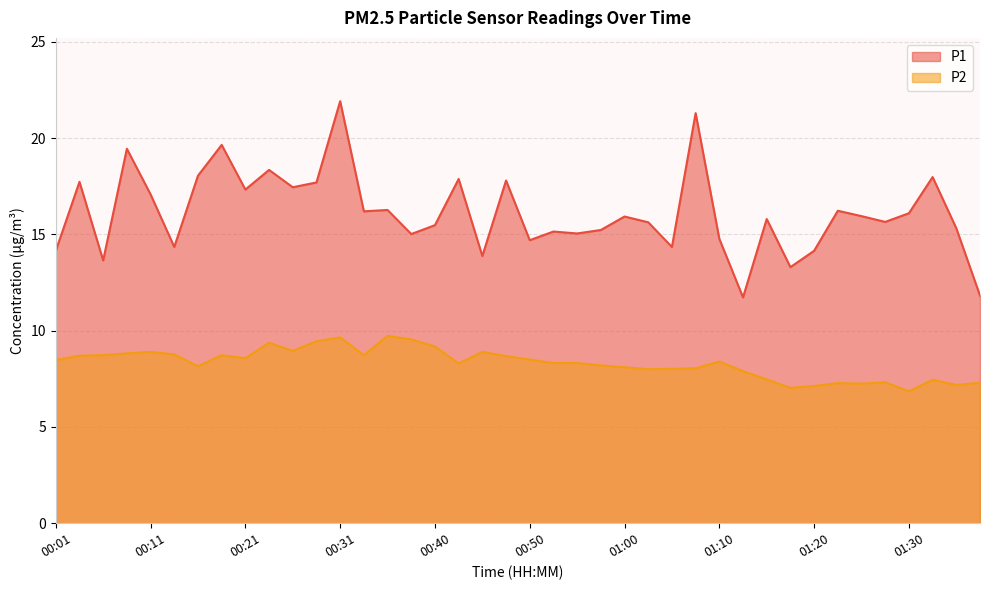

What is the minimum value shown in the chart?

6.8